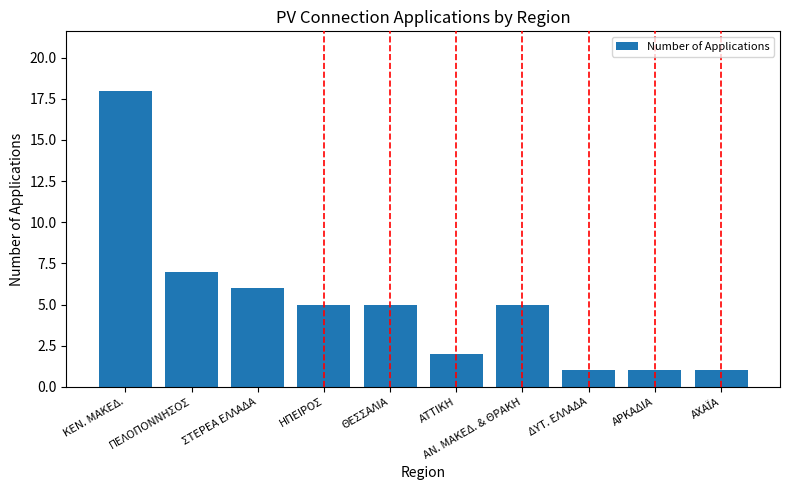

Are the bars grouped side by side (vs. stacked)?

No